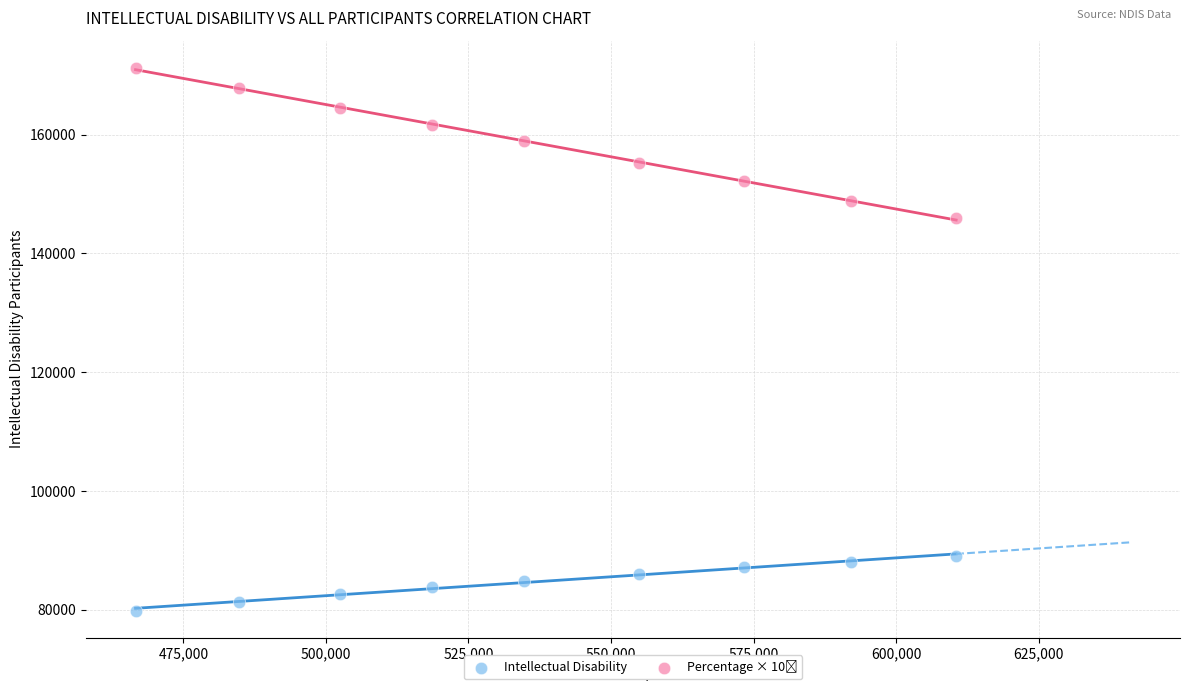

Across all series, what Y value is closest to 125561?

145904.5